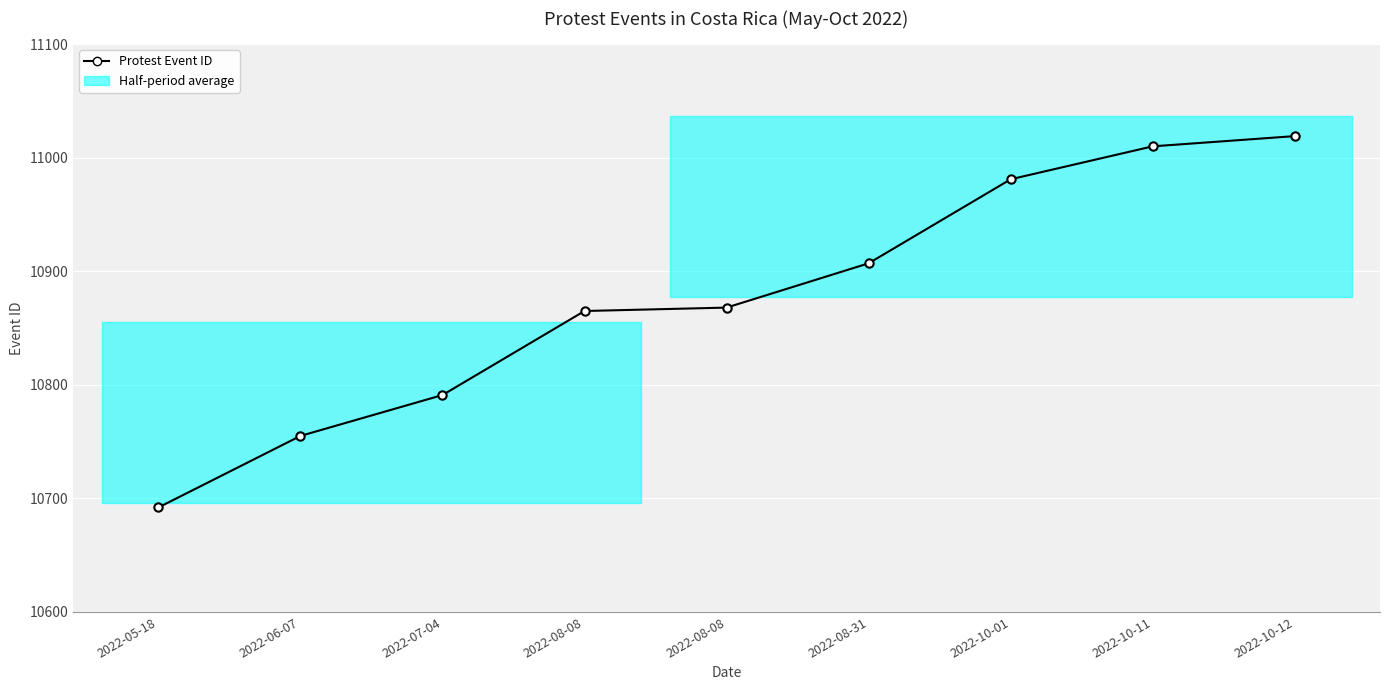

What is the sum of all values?

97888